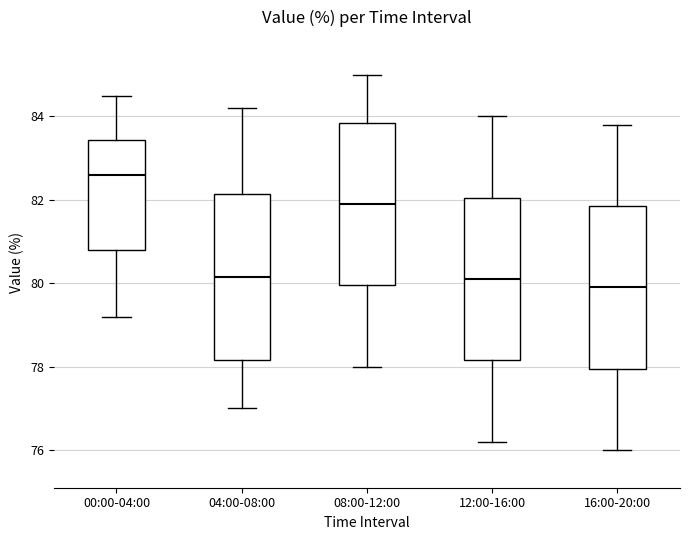

Reading left to right, transcribe this box plot: for each box, give where its median line is, the range the box spans, and where its two whiskers end, as read against the y-axis. The values are not printed on the chart, so give them approximately, as read against the axis.

00:00-04:00: median 82.6, box 80.8 to 83.4, whiskers 79.2 to 84.6
04:00-08:00: median 80.2, box 78.2 to 82.2, whiskers 77.0 to 84.2
08:00-12:00: median 82.0, box 80.0 to 83.8, whiskers 78.0 to 85.0
12:00-16:00: median 80.2, box 78.2 to 82.0, whiskers 76.2 to 84.0
16:00-20:00: median 80.0, box 78.0 to 81.8, whiskers 76.0 to 83.8